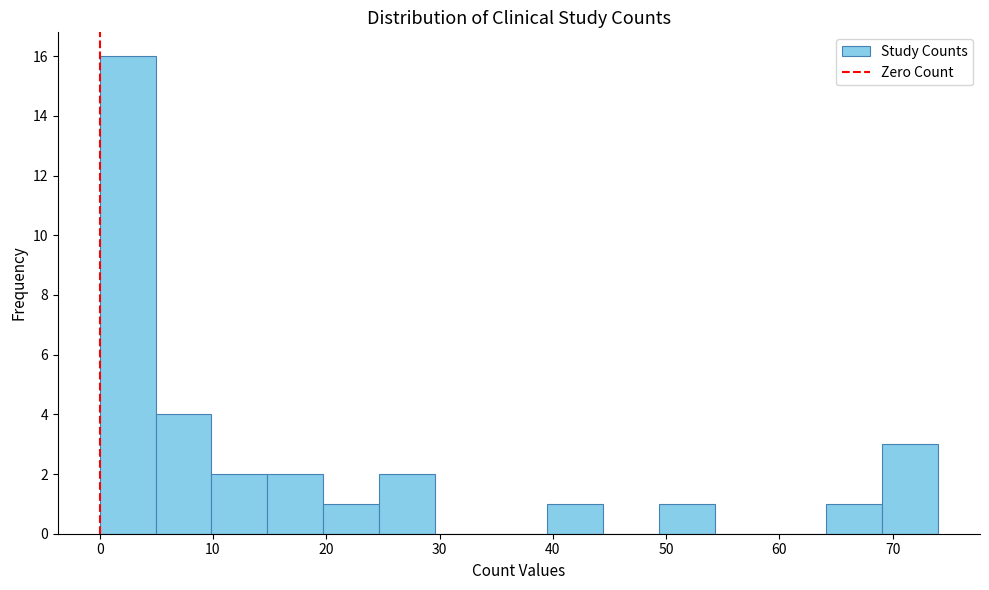

Reading left to right, list every bar in this chart as the range it spans on the x-axis followed by its height. Neither the bar edges nor the heights are printed on the chart, so give them approximately, as read against the axes.

0 to 5: 16
5 to 10: 4
10 to 15: 2
15 to 20: 2
20 to 25: 1
25 to 30: 2
30 to 35: 0
35 to 39: 0
39 to 44: 1
44 to 49: 0
49 to 54: 1
54 to 59: 0
59 to 64: 0
64 to 69: 1
69 to 74: 3